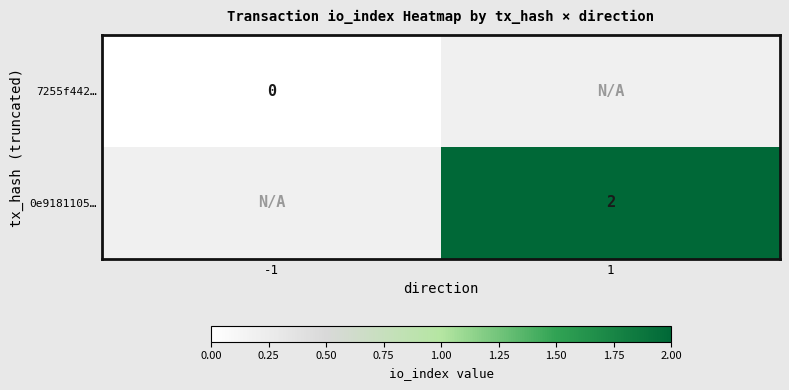

The 0e9181105… series shows 3 at 1. True or false?

False